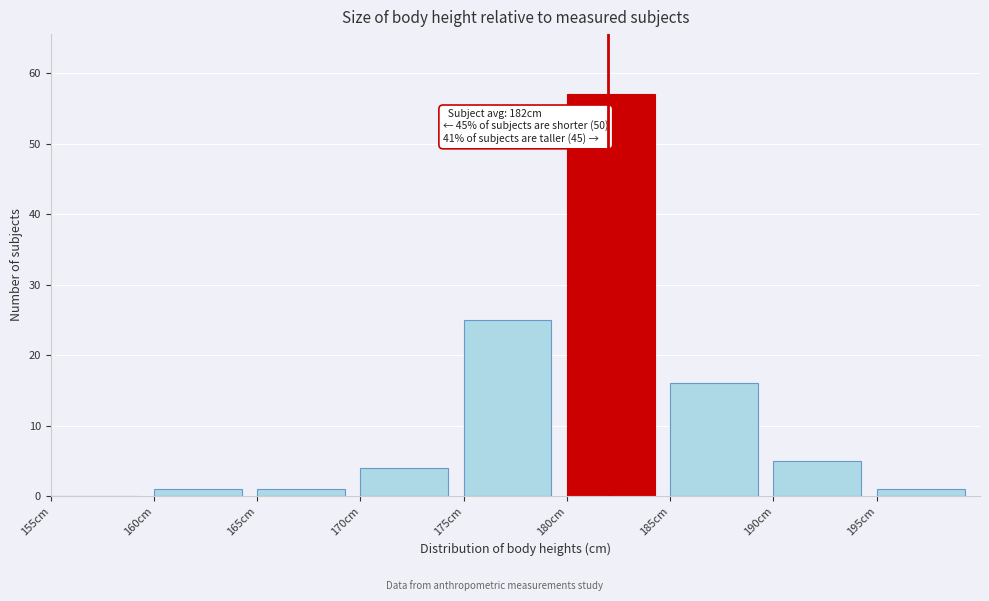

Which range on the x-axis has the tallest bar?

180 to 185